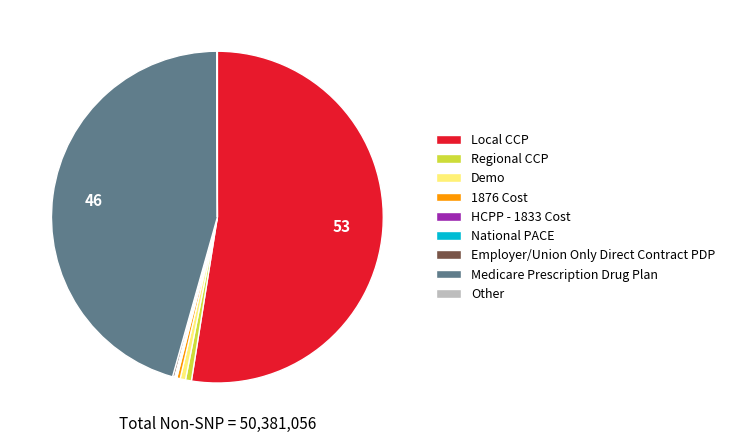

True or false: Demo accounts for 11% of the total.

False